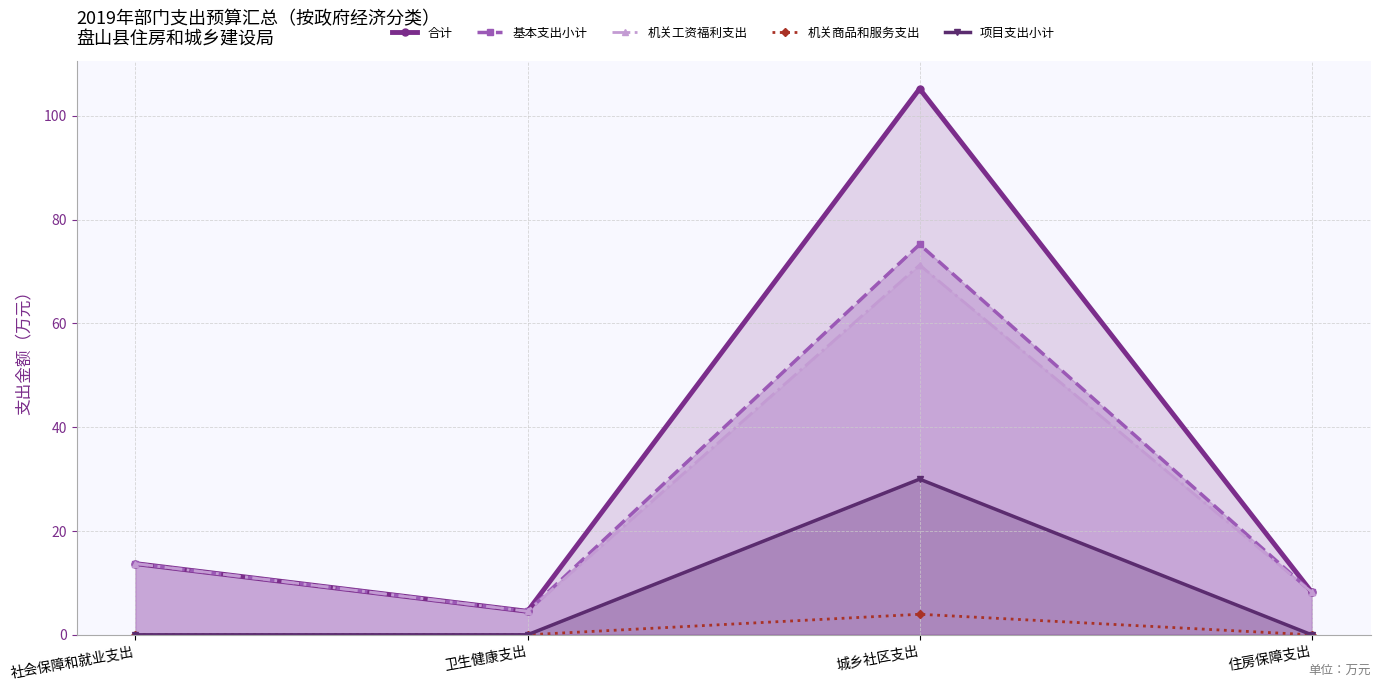

Rank the series by their maximum value, from lowest to highest.

机关商品和服务支出, 项目支出小计, 机关工资福利支出, 基本支出小计, 合计